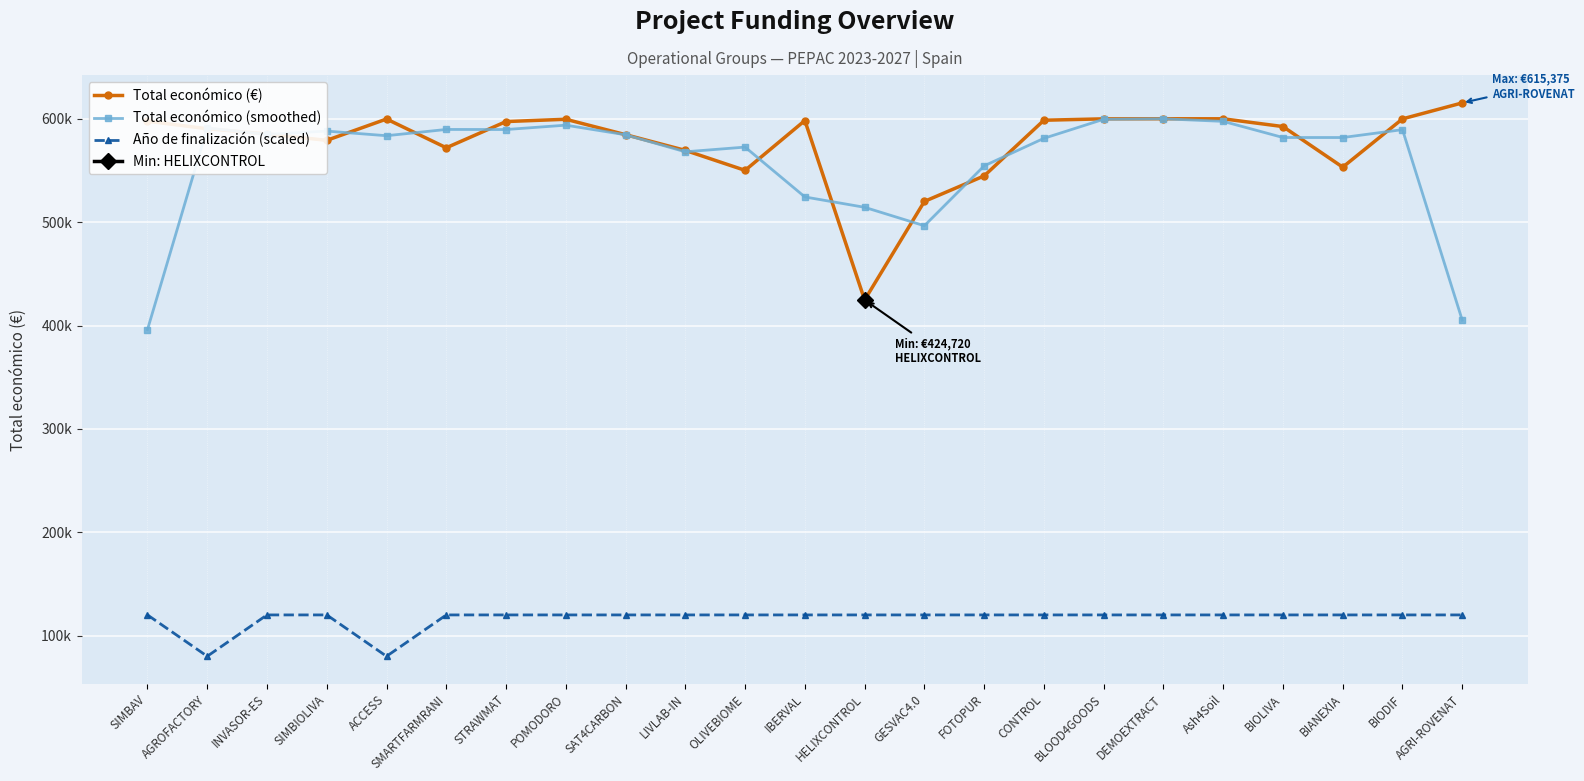

List the series in order of their peak value, highest first.

Total económico (€), Total económico (smoothed), Año de finalización (scaled)